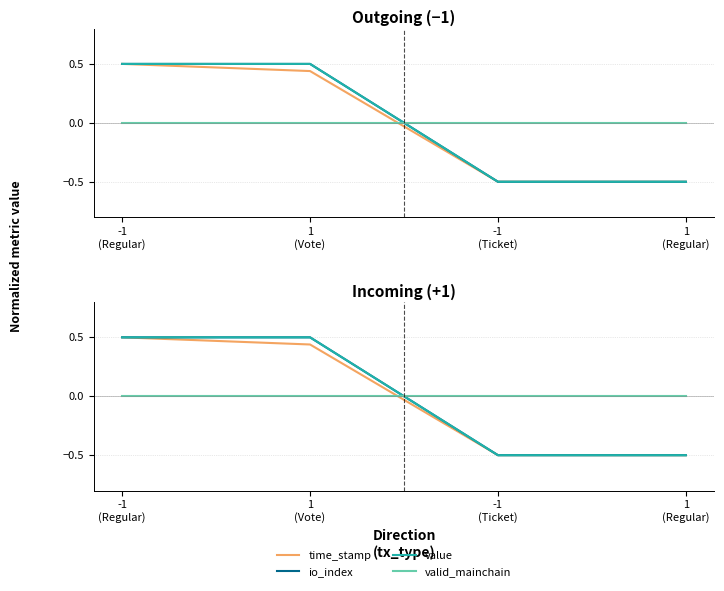

Which series has the widest spread of values?

time_stamp